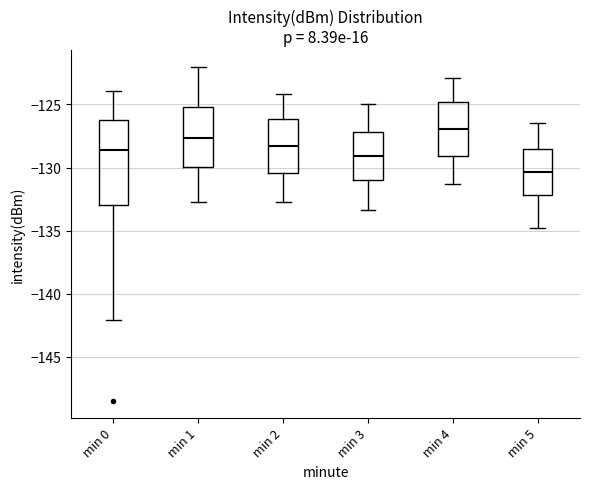

Where does the median line of the box for min 2 sit on the y-axis? The values are not printed on the chart, so give them approximately, as read against the axis.

-128.5